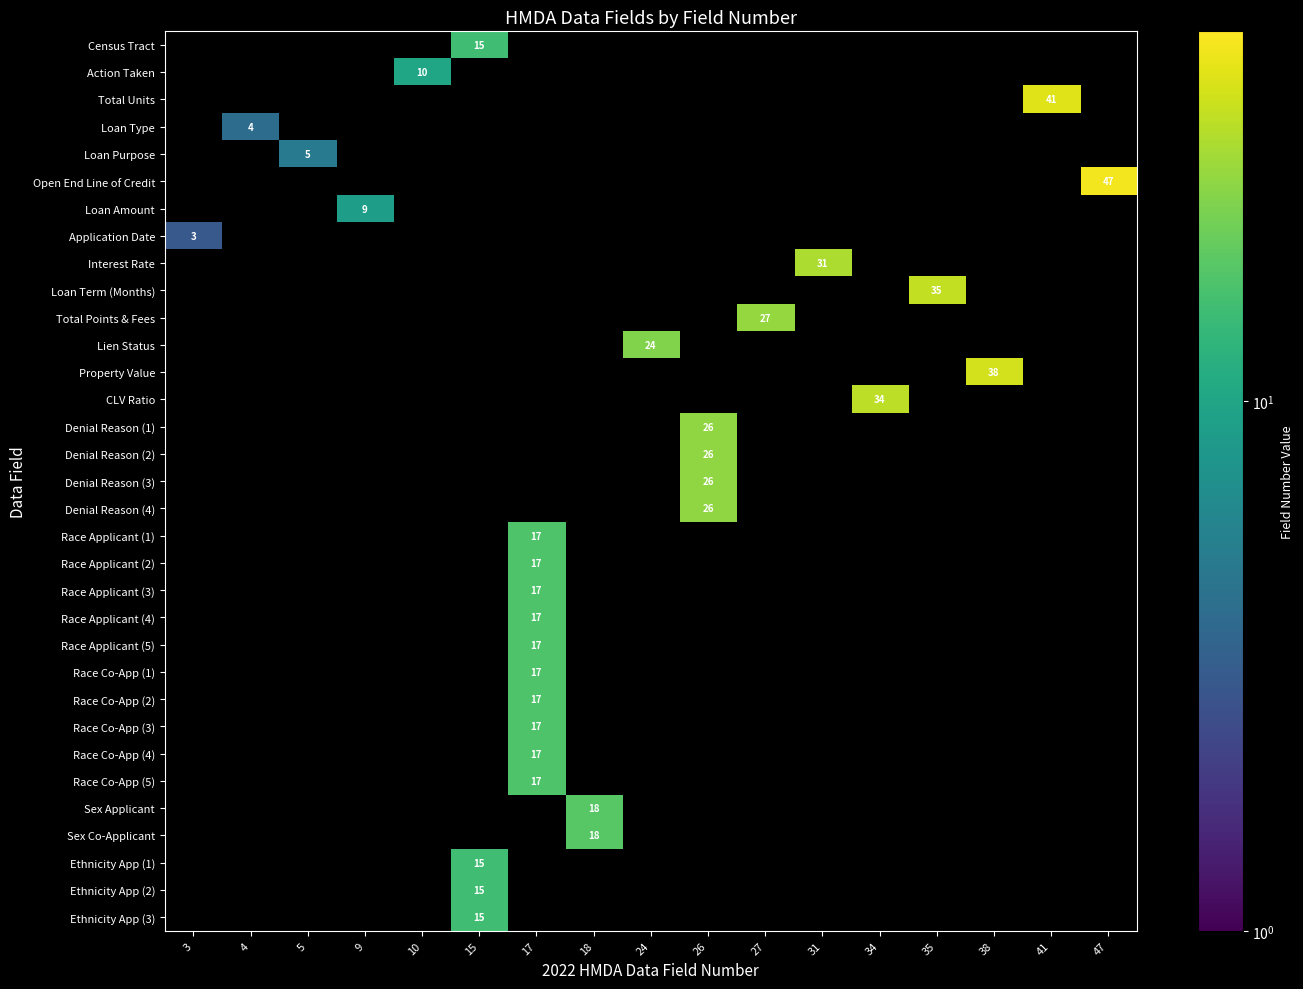

True or false: Denial Reason (1) has a value of 44 at 26.

False